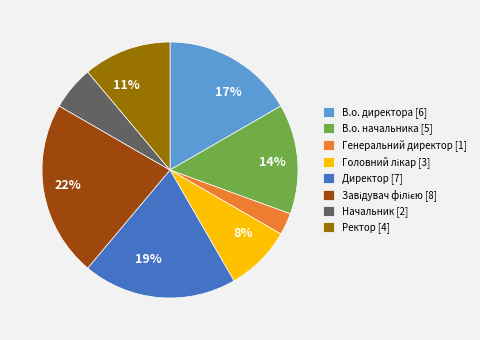

How many slices are in this pie chart?

8